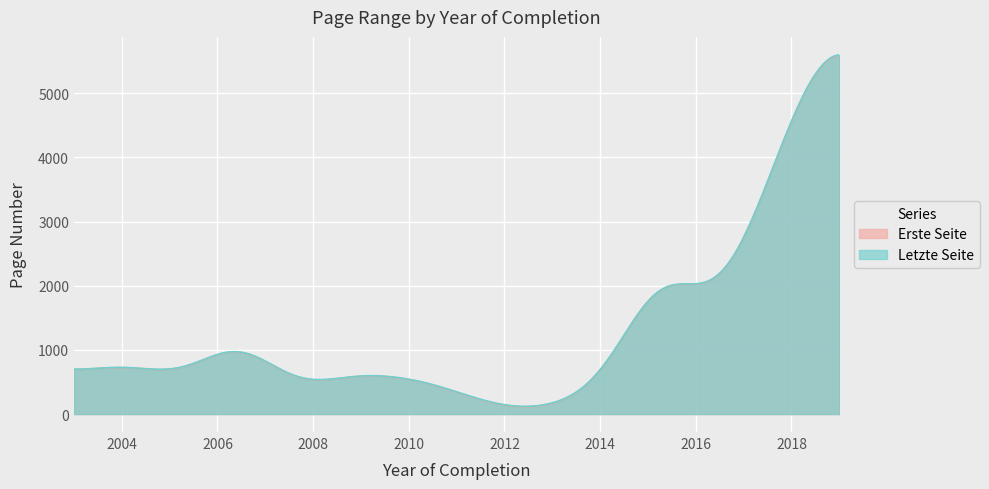

Does the chart display data point markers on the line(s)?

No